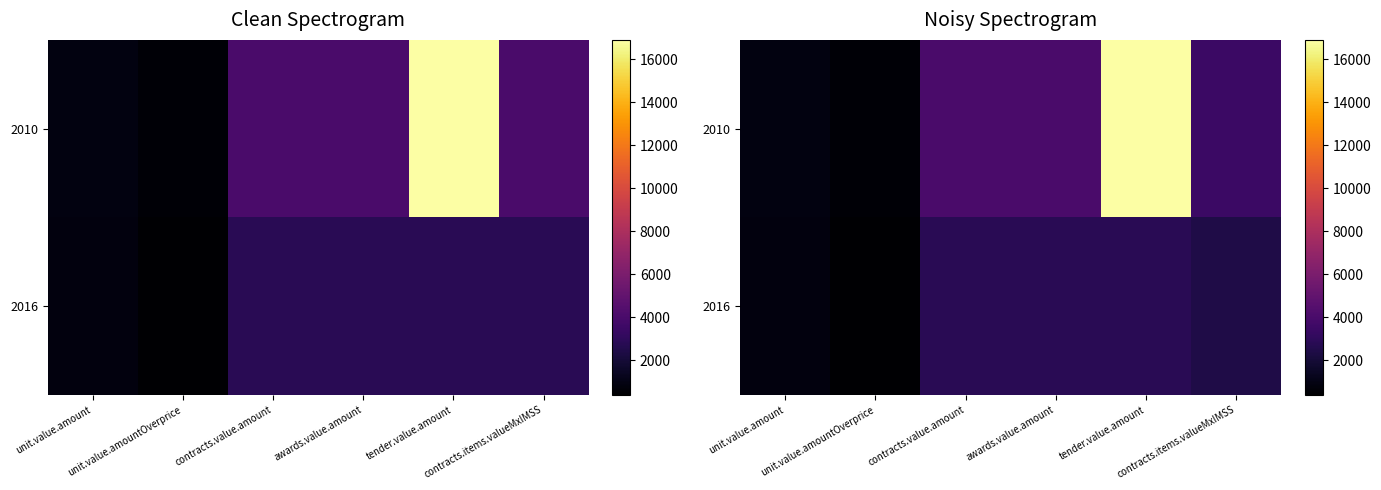

How many data points does each series have?

6